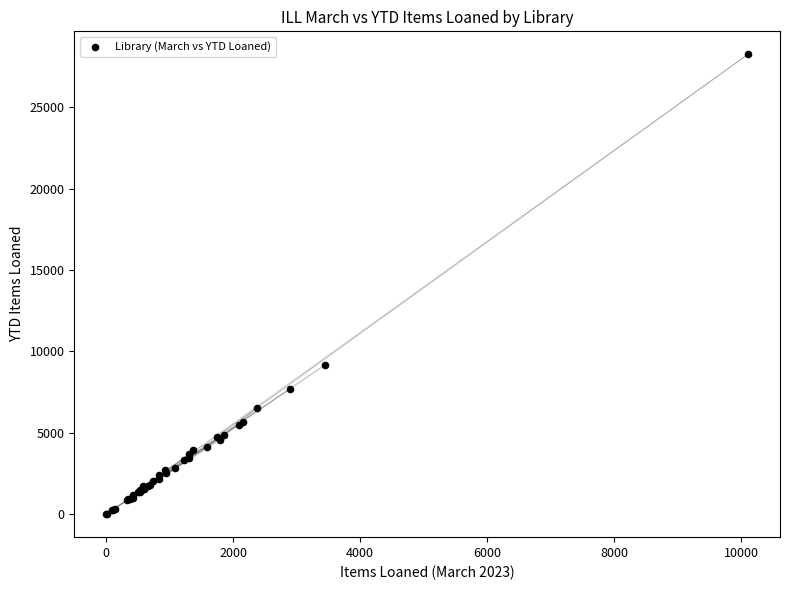

What Y value in the scatter plot is closest to 14128?

9170